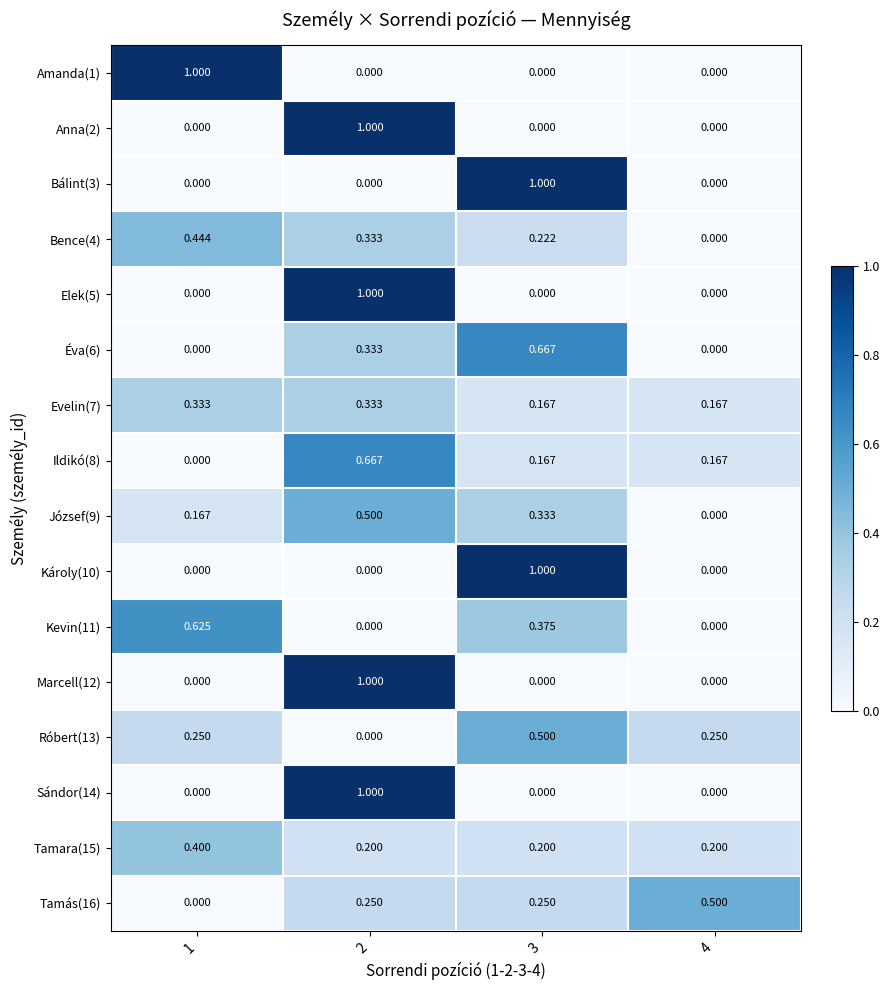

Is the value of Róbert(13) at 3 greater than the value of Evelin(7) at 2?

Yes